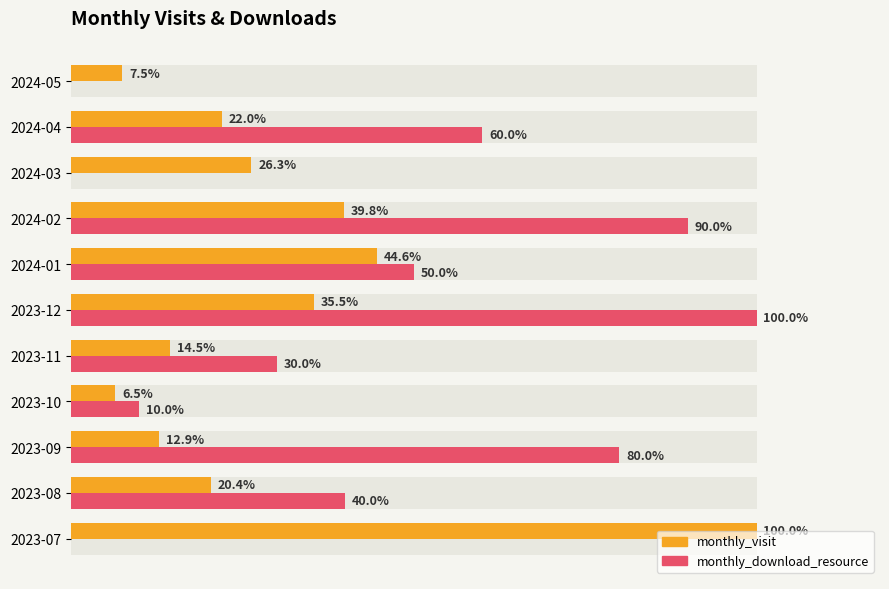

What is the total value across all series at 2023-07?

100.0